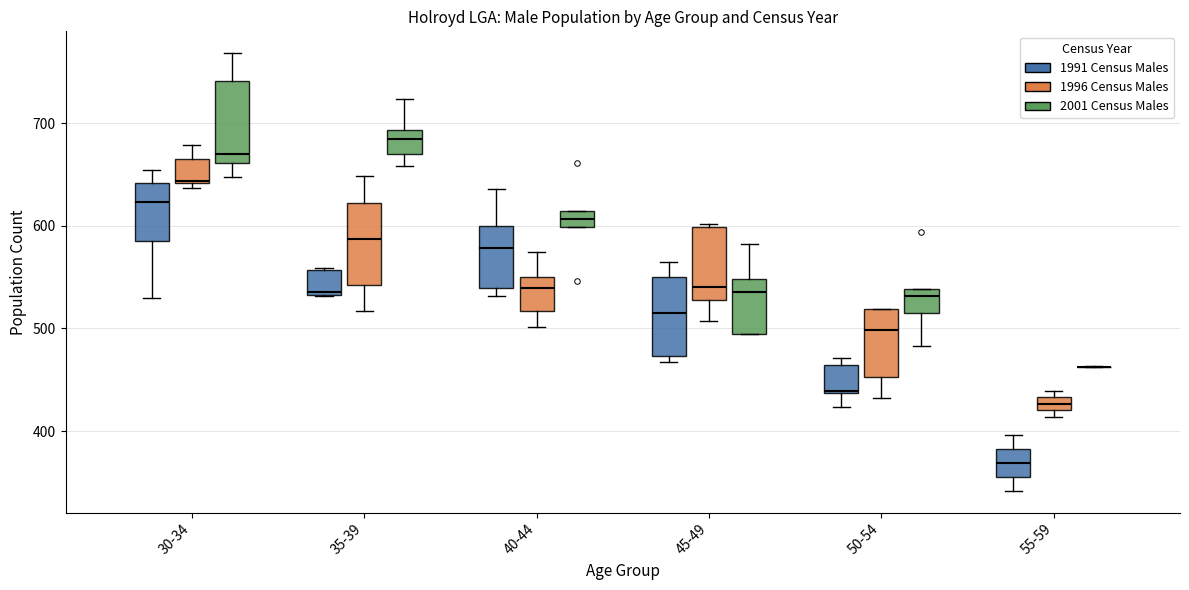

Where does the upper whisker of the box for 45-49 (1991 Census Males) end on the y-axis? The values are not printed on the chart, so give them approximately, as read against the axis.

570